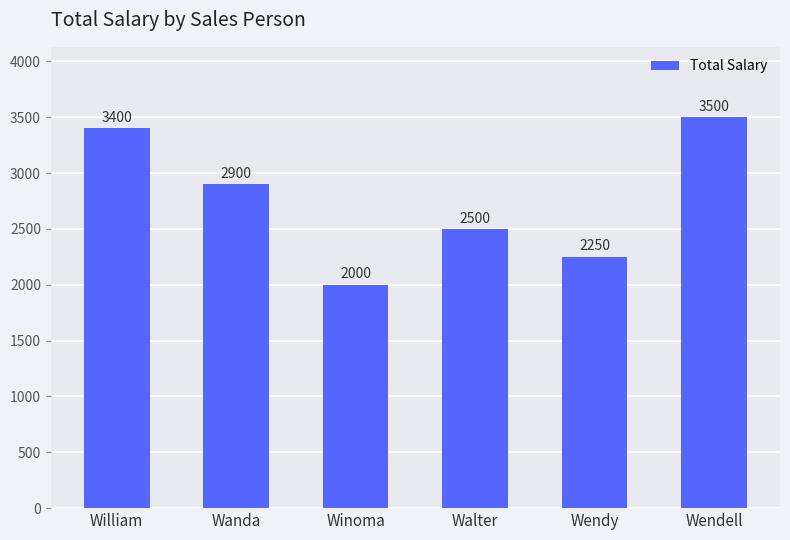

List the labels in order of value, largest first.

Wendell, William, Wanda, Walter, Wendy, Winoma